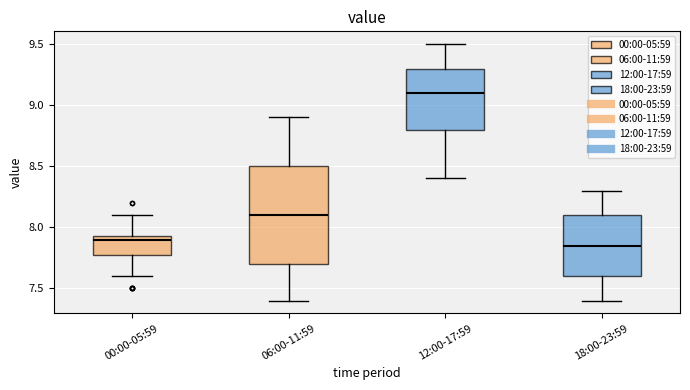

Comparing the boxes themselves (not the whiskers), which one is the tallest?

06:00-11:59